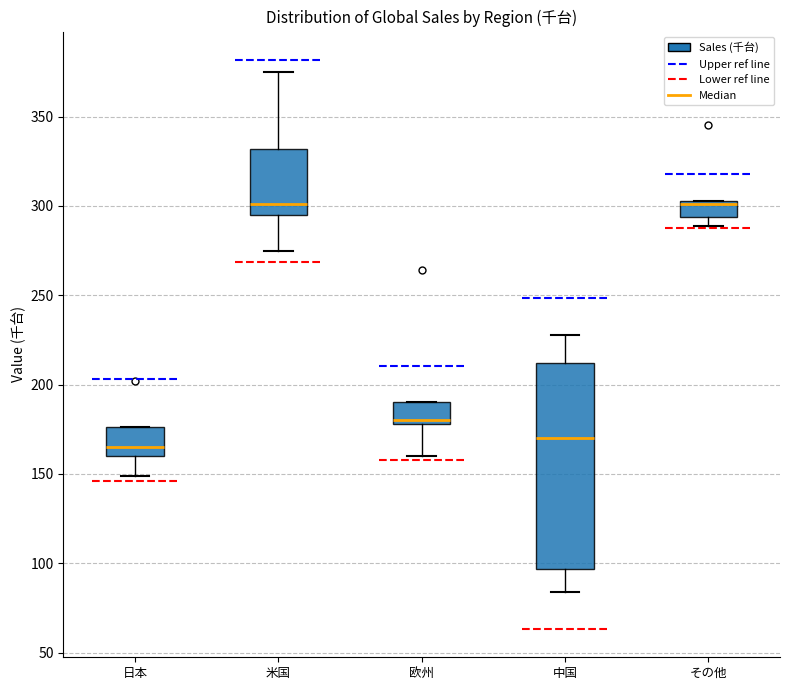

Where does the lower whisker of the box for 中国 end on the y-axis? The values are not printed on the chart, so give them approximately, as read against the axis.

85